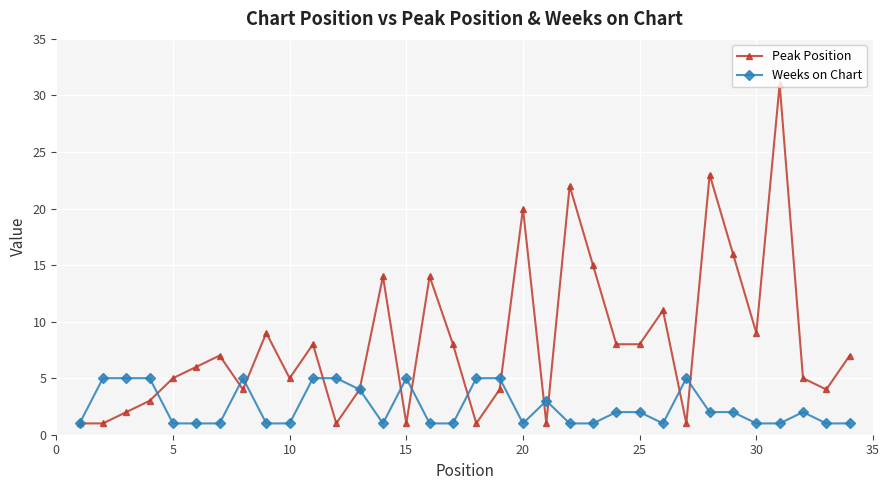

List the series in order of their peak value, highest first.

Peak Position, Weeks on Chart